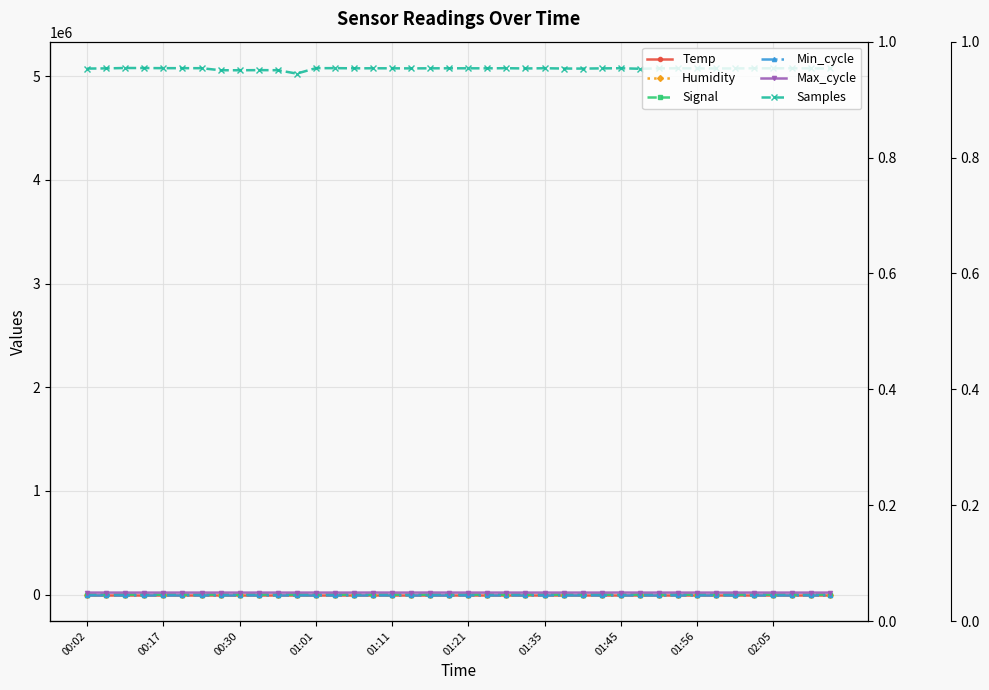

How many data points in Max_cycle are above 20037?

19